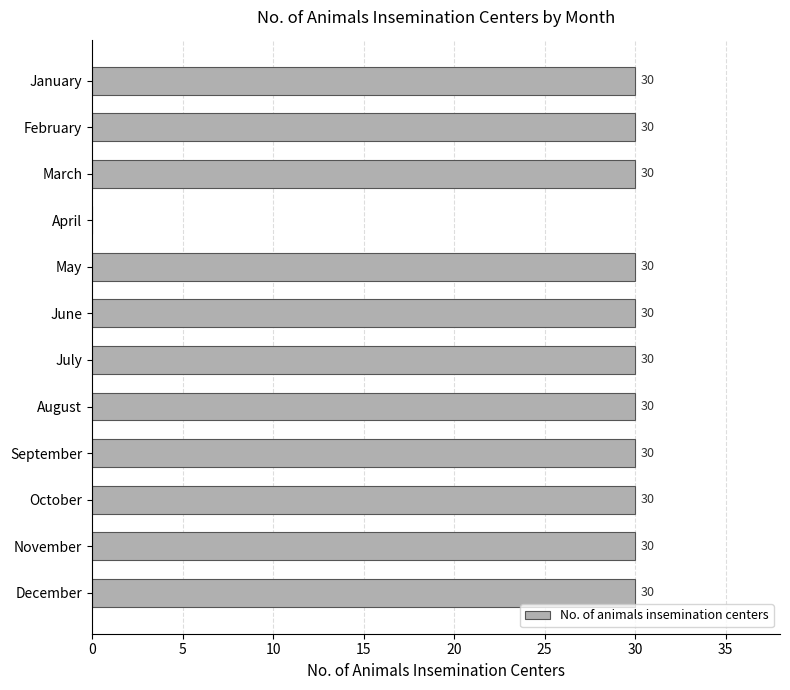

What is the sum of all values?

330